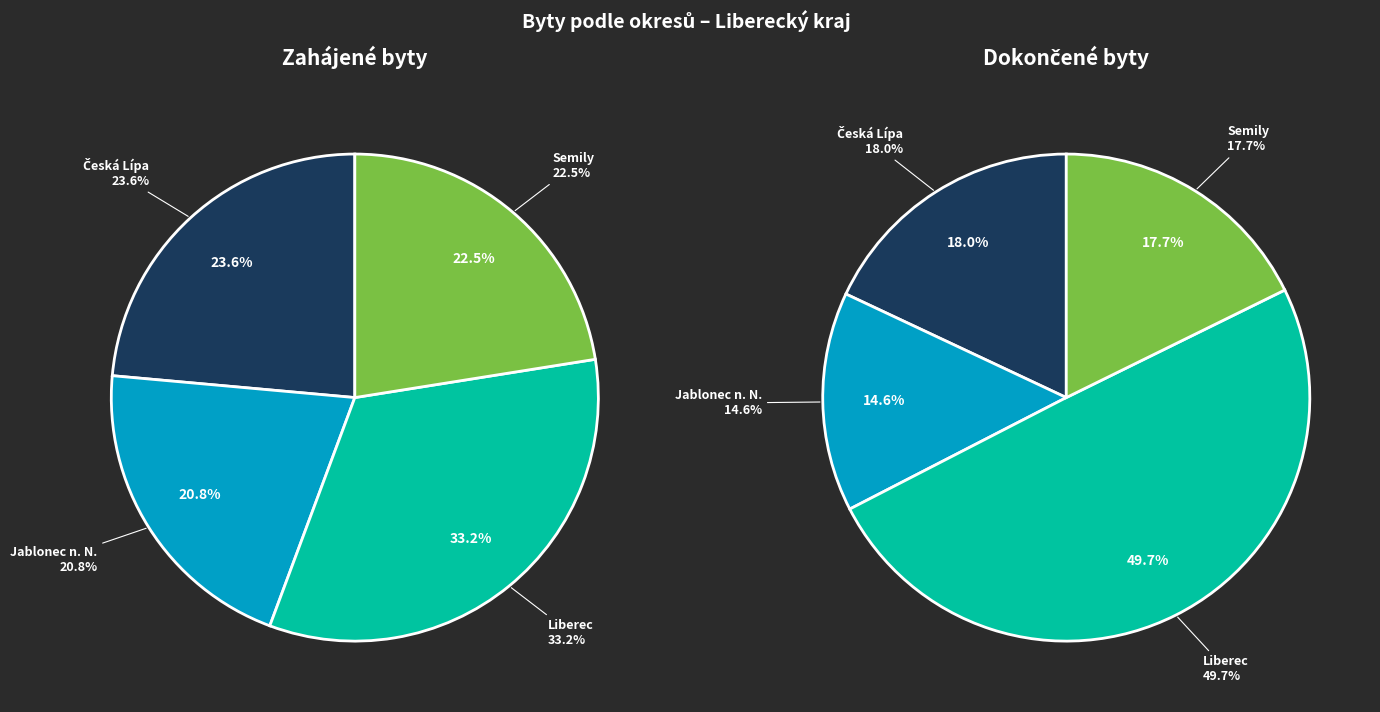

Is it true that Jablonec n. N. is 21% of the pie?

True